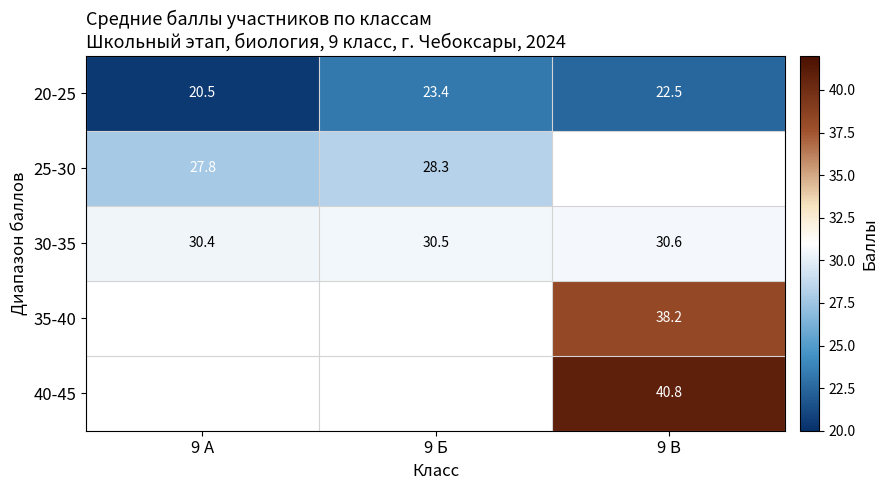

What is the difference between the maximum and minimum values in the 30-35 series?

0.2